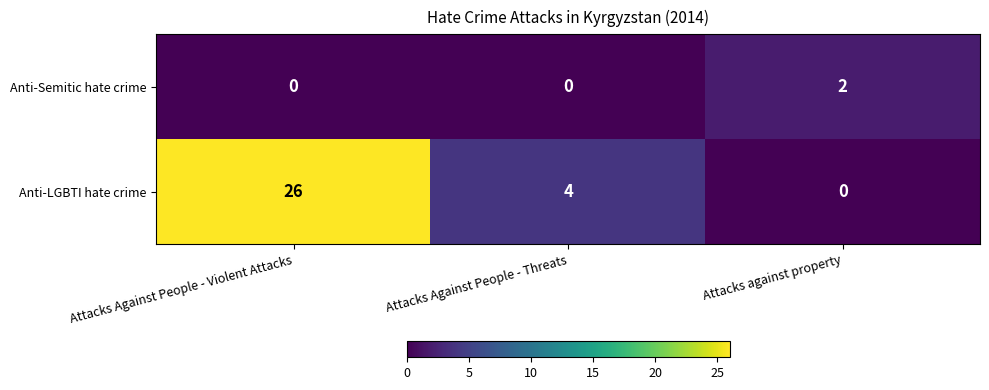

What is the spread (max minus min) of values at Attacks Against People - Violent Attacks?

26